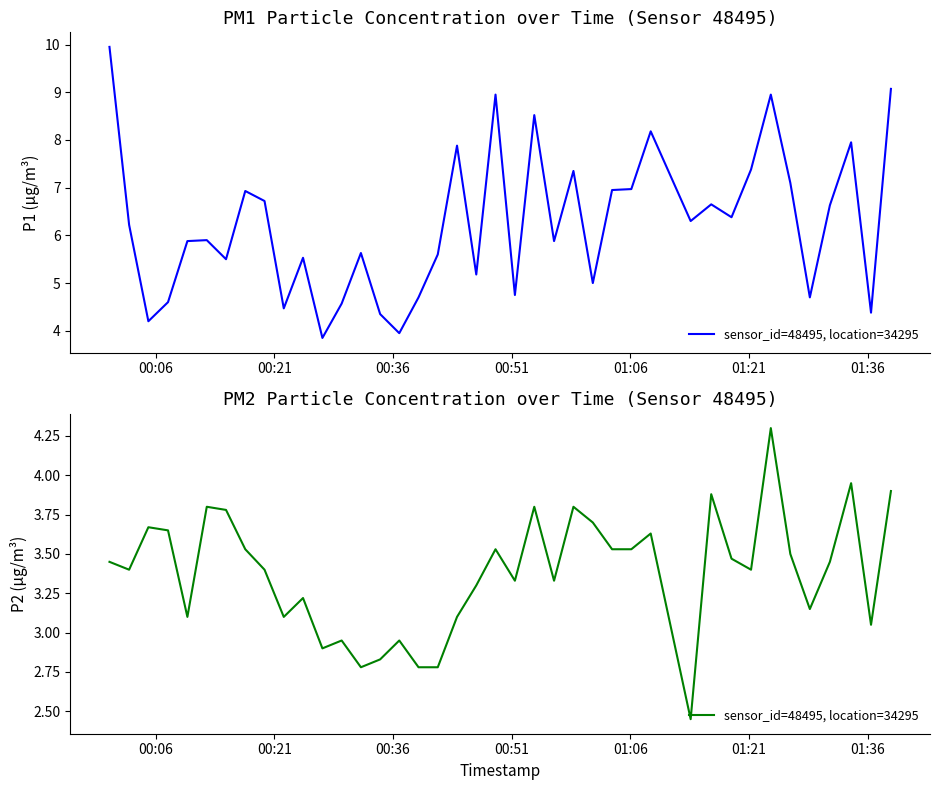

Does the chart have visible grid lines?

No